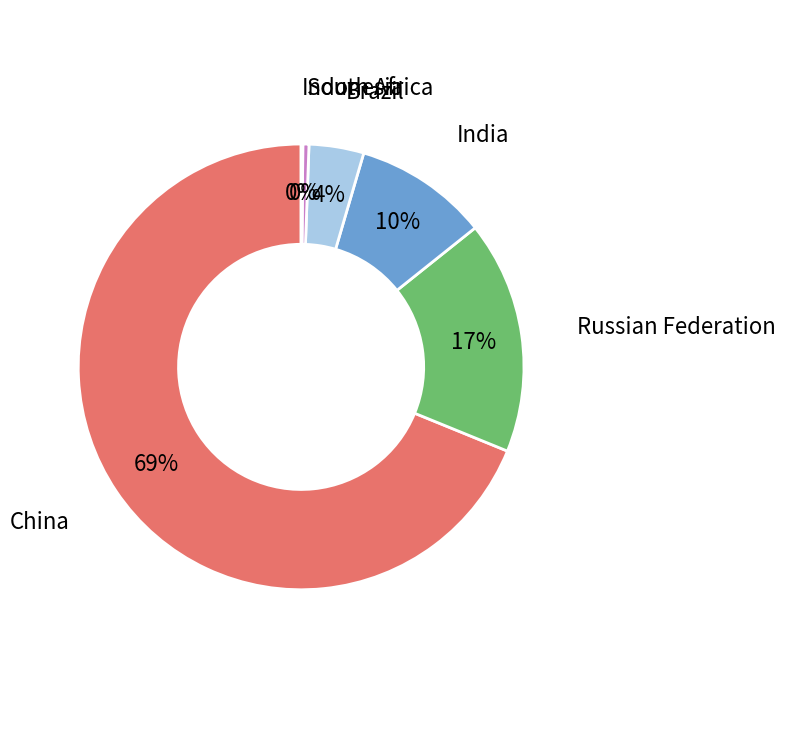

Do Brazil and Russian Federation together represent more than half of the pie?

No